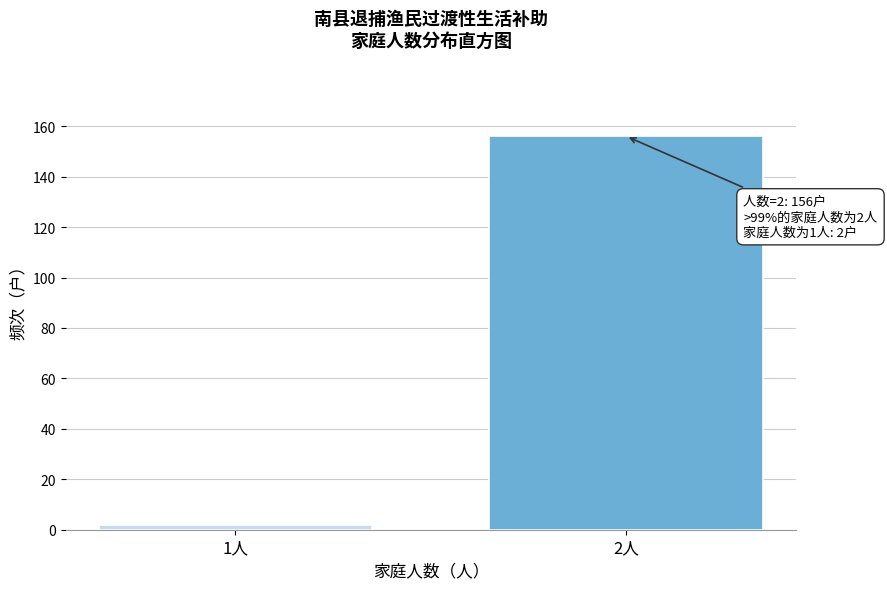

Reading left to right, extract all data points from this chart.

1人=2	2人=156